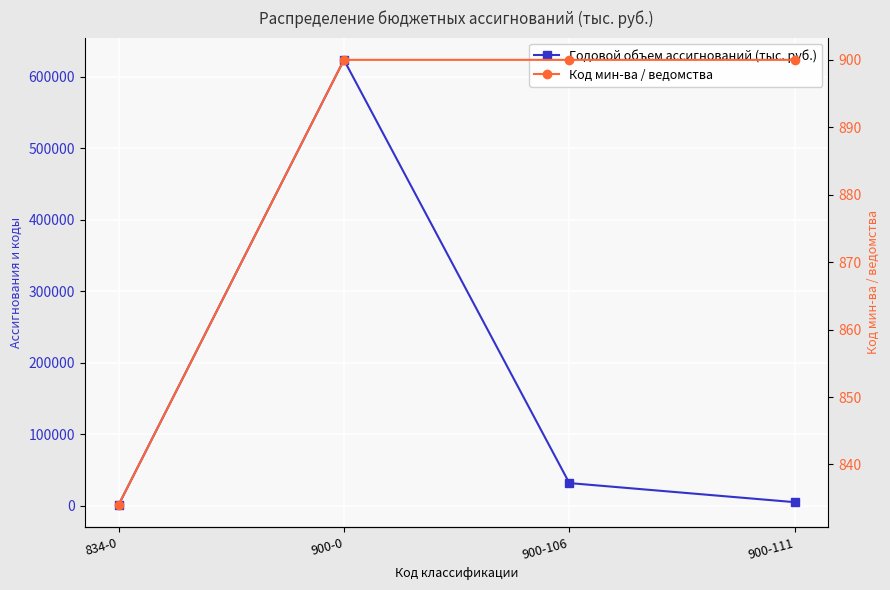

Where does the Годовой объем ассигнований (тыс. руб.) series first go above 31712?

900-0